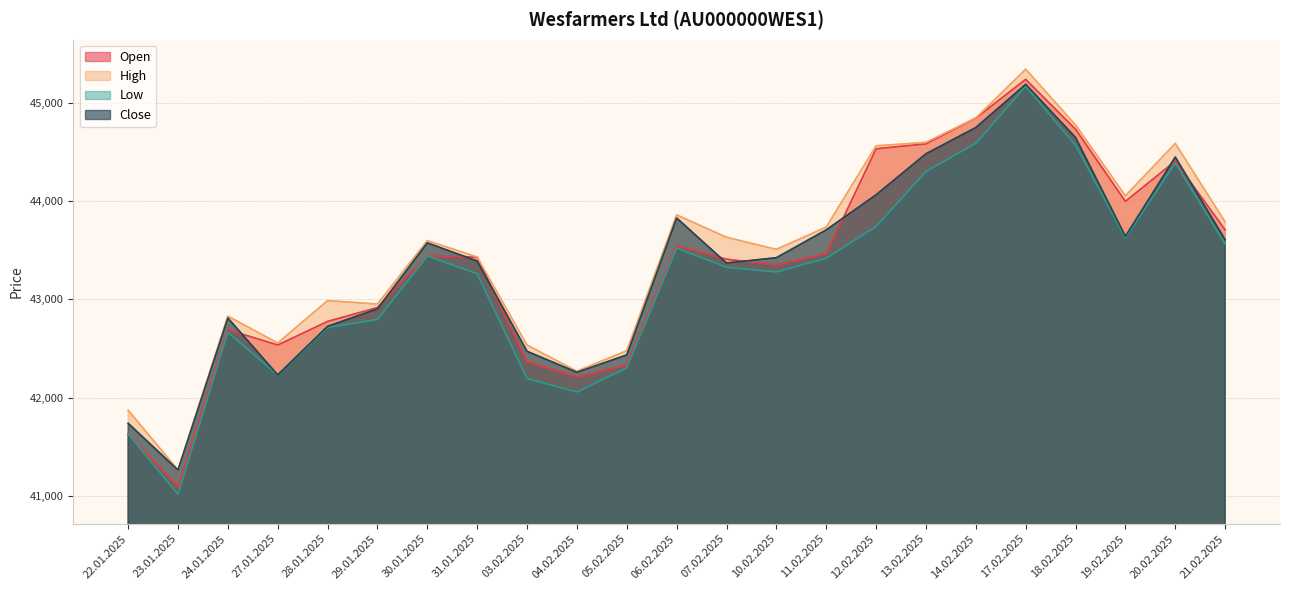

The value of Close at 31.01.2025 is 28973. True or false?

False